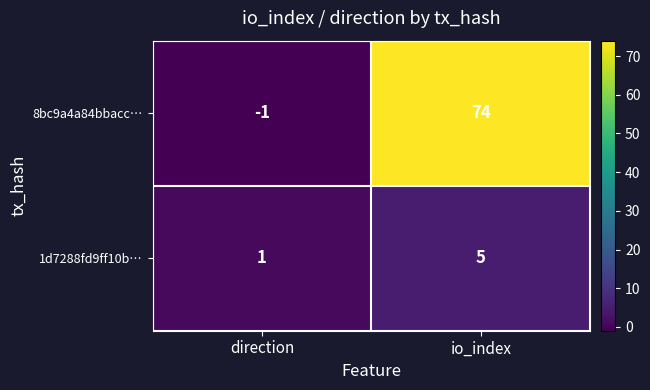

Reading right to left, transcribe all the data shown in this chart.

8bc9a4a84bbacc…: io_index=74	direction=-1
1d7288fd9ff10b…: io_index=5	direction=1